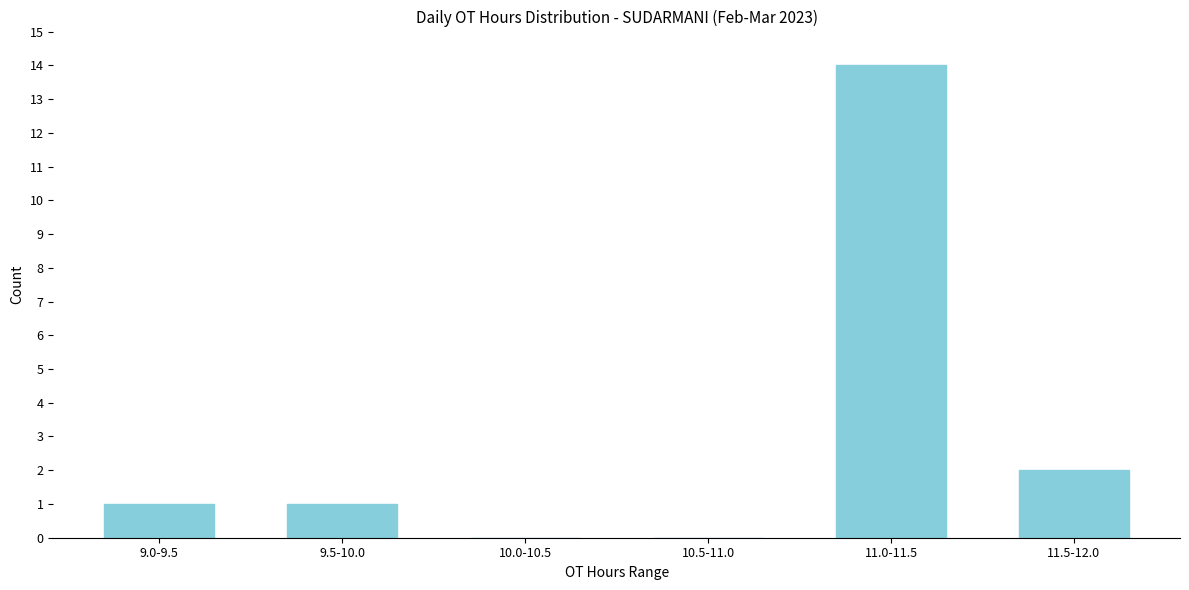

Reading left to right, extract all data points from this chart.

9.0-9.5=1	9.5-10.0=1	10.0-10.5=0	10.5-11.0=0	11.0-11.5=14	11.5-12.0=2